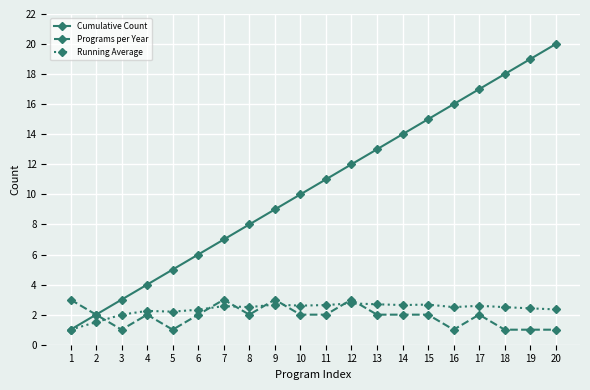

At which category is the sum across all series the highest?

20